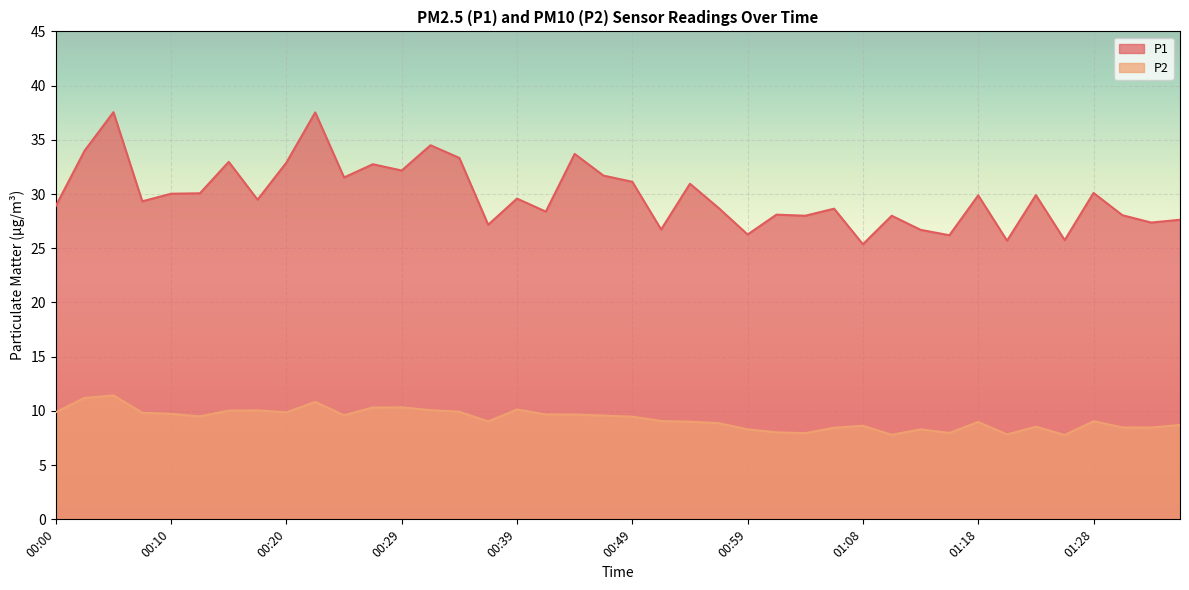

What is the difference between the highest and lowest values at 00:44?

24.0